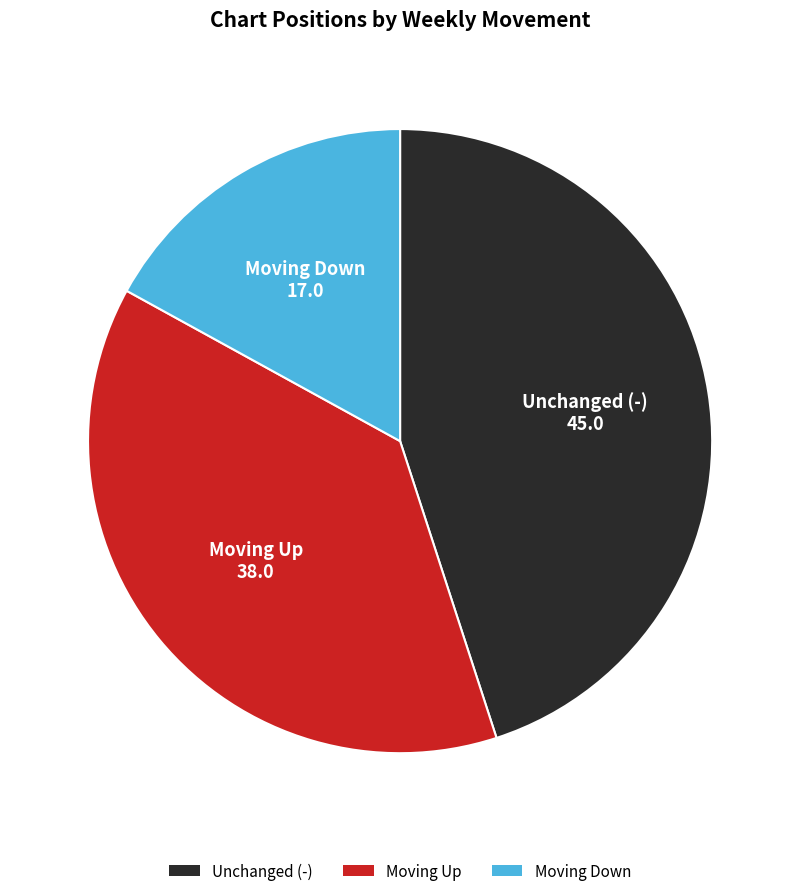

True or false: Unchanged (-) accounts for 52% of the total.

False